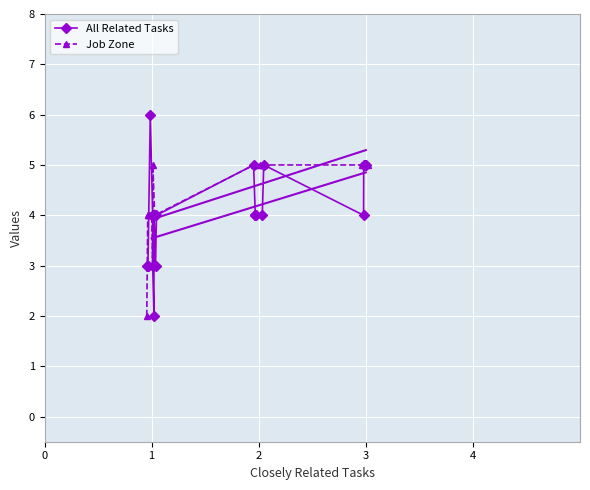

True or false: All Related Tasks has more than 1 points higher than both neighbors.

True